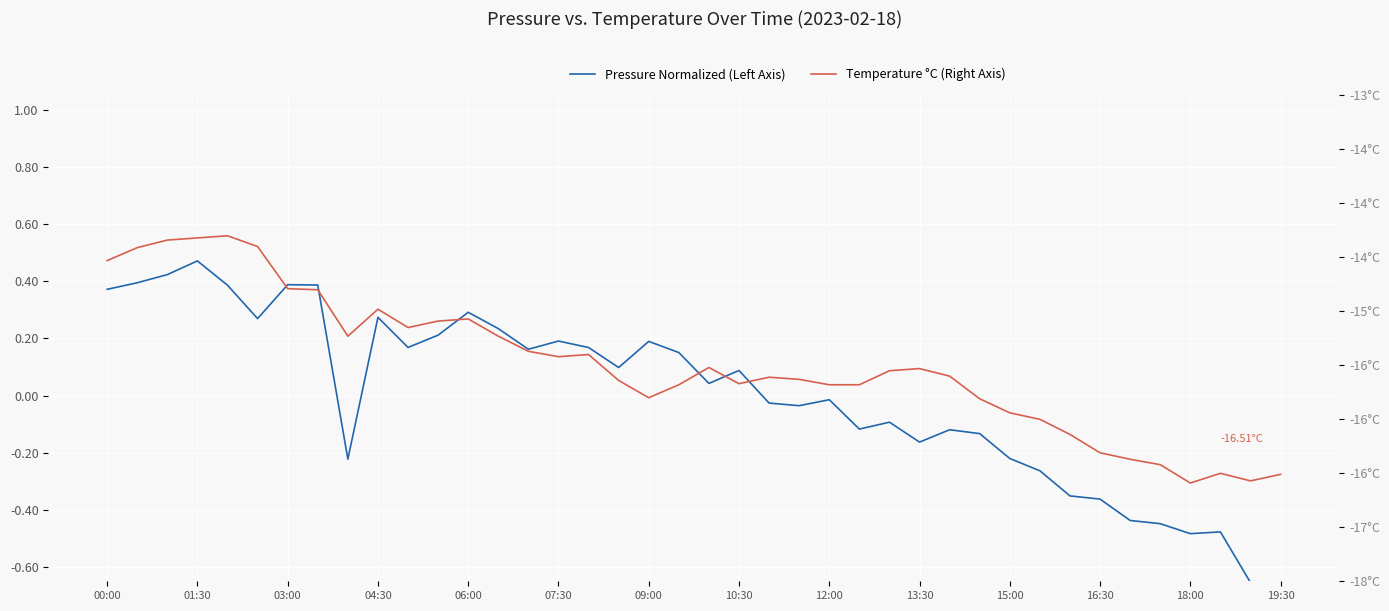

Rank the series by their average value, from highest to lowest.

Pressure Normalized (Left Axis), Temperature °C (Right Axis)